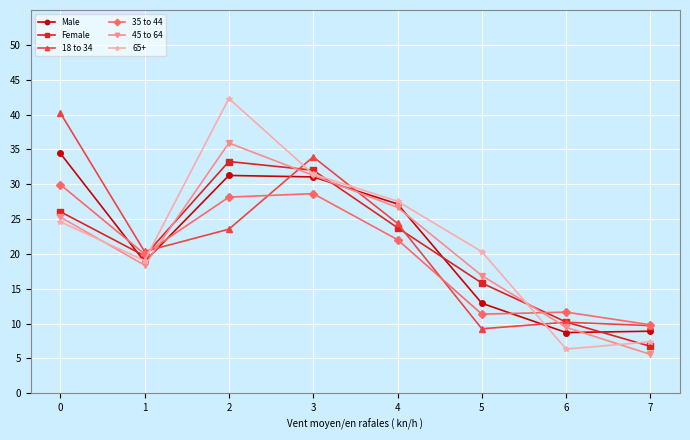

How many interior local peaks does the 45 to 64 series have?

1